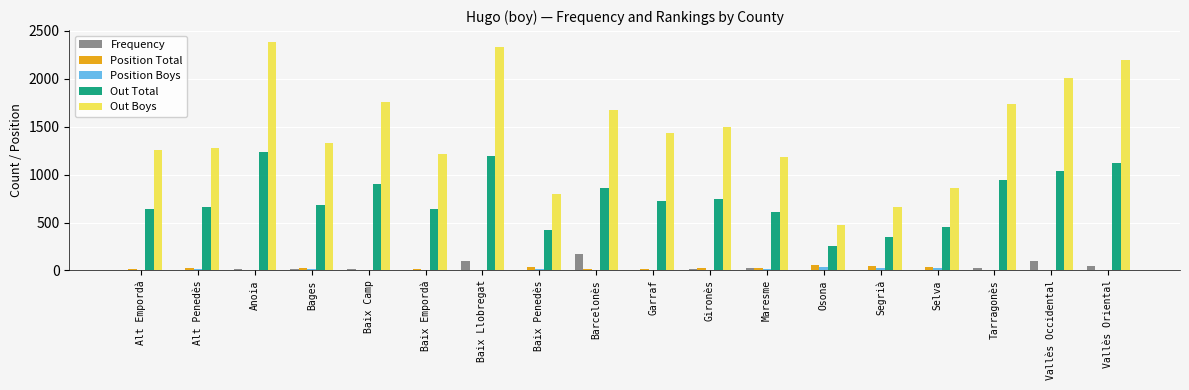

The value of Out Boys at Alt Penedès is 1282. True or false?

True